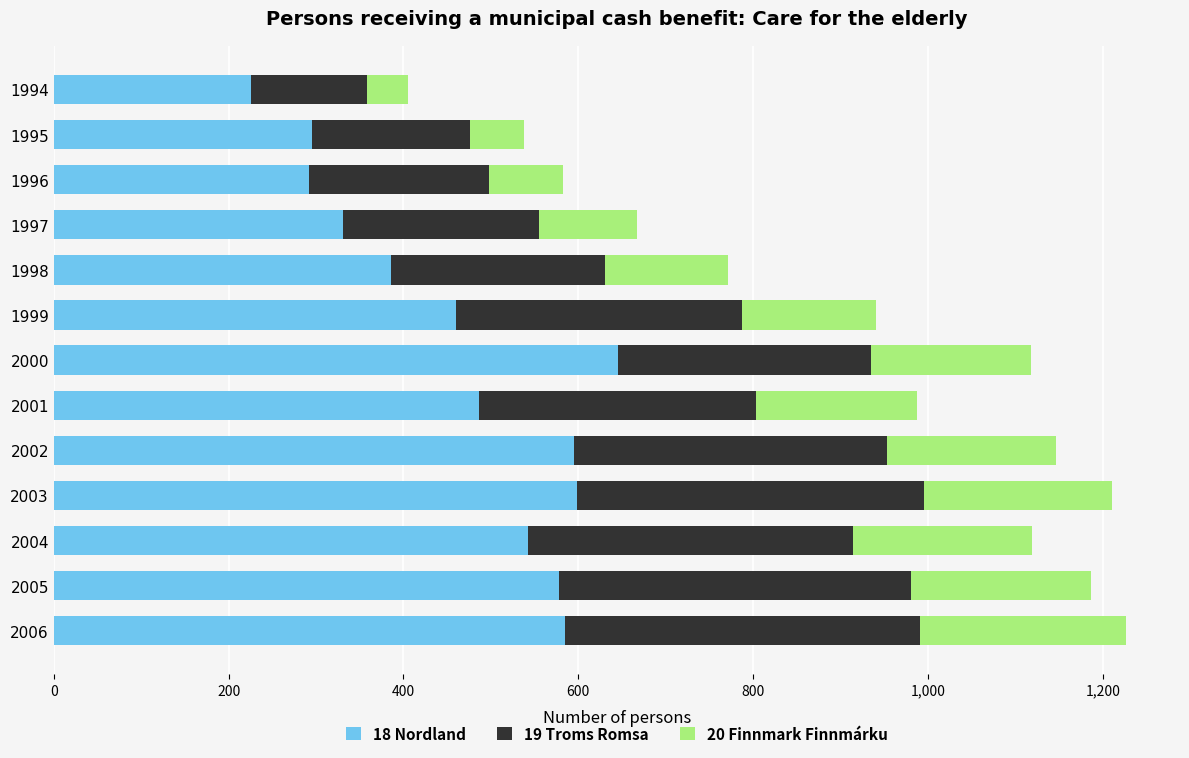

True or false: 18 Nordland has a value of 487 at 2001.

True